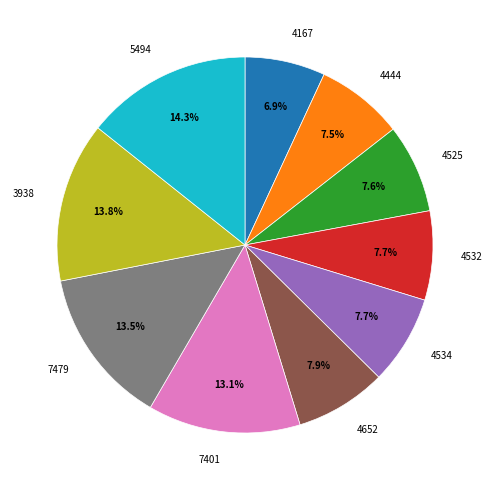

Between 5494 and 4525, which is larger?

5494